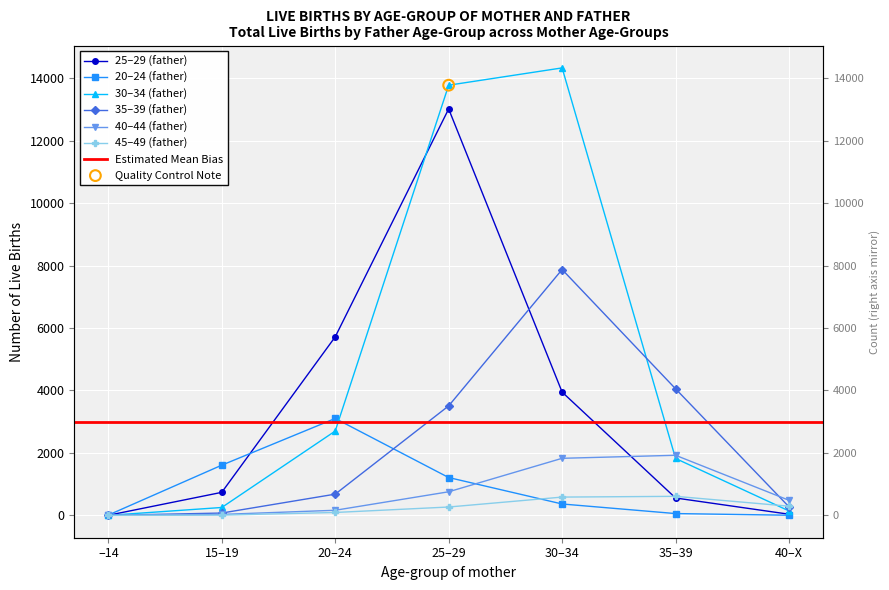

Is the value of 30–34 (father) at 35–39 greater than the value of 35–39 (father) at 30–34?

No